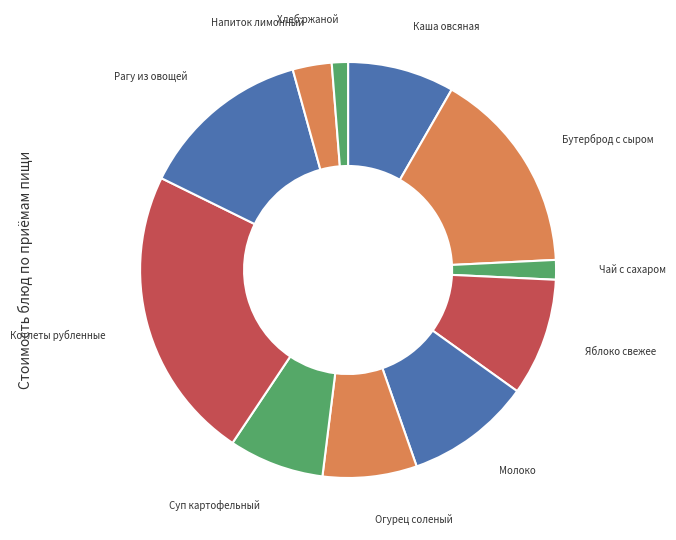

Count the number of slices in the pie.

11